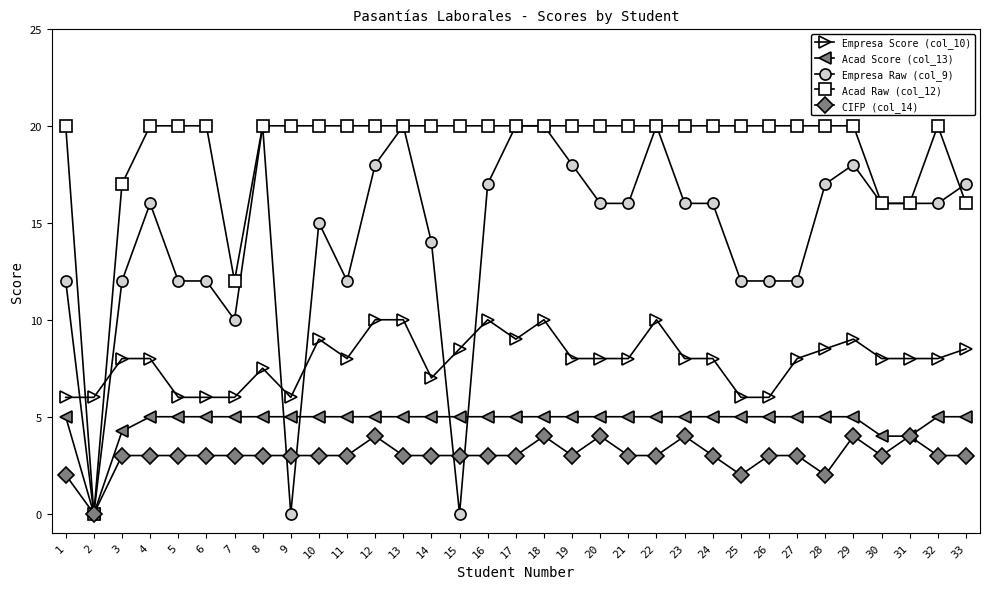

What is the sum of all Empresa Raw (col_9) values?

468.0